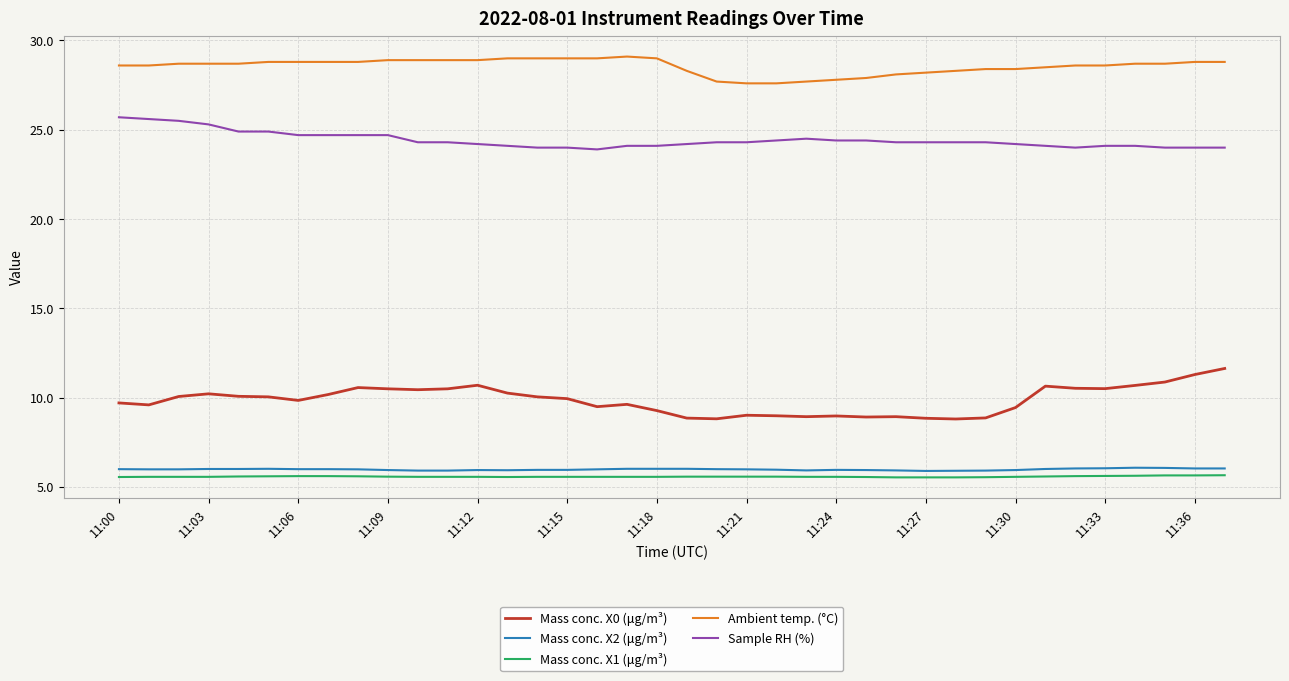

What is the minimum value shown in the chart?

5.5